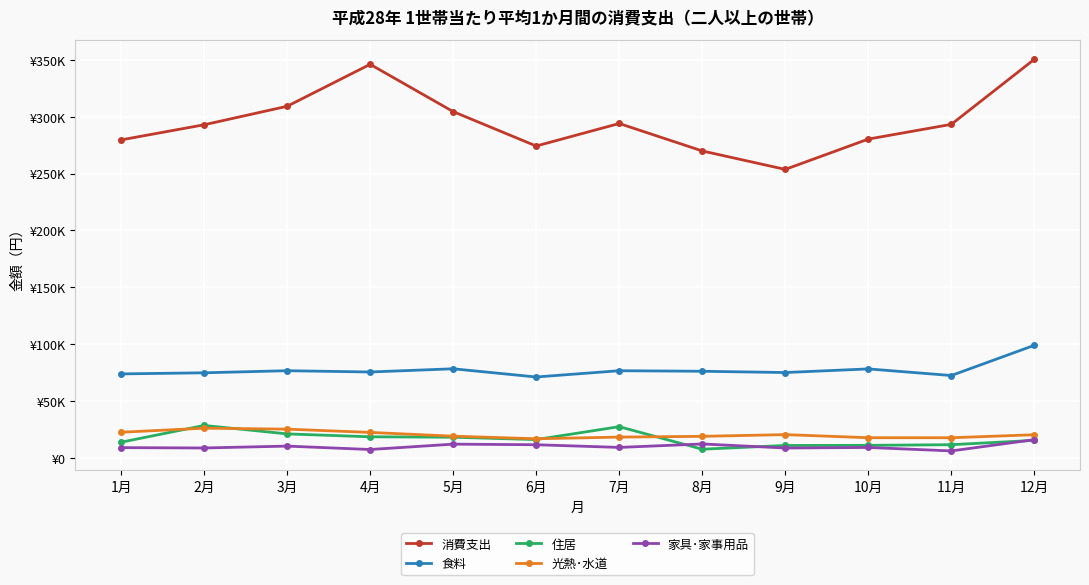

Reading right to left, extract all data points from this chart.

消費支出: 12月=350483	11月=293277	10月=280313	9月=253656	8月=269887	7月=294026	6月=274215	5月=304470	4月=346068	3月=309163	2月=292904	1月=279609
食料: 12月=98958	11月=72370	10月=78187	9月=75003	8月=76115	7月=76598	6月=71076	5月=78297	4月=75476	3月=76604	2月=74766	1月=73793
住居: 12月=15354	11月=11530	10月=10966	9月=10863	8月=7565	7月=27386	6月=16033	5月=18114	4月=18478	3月=21034	2月=28458	1月=13713
光熱･水道: 12月=20292	11月=17641	10月=17668	9月=20400	8月=18886	7月=18227	6月=16748	5月=19028	4月=22335	3月=25206	2月=26063	1月=22486
家具･家事用品: 12月=15962	11月=6060	10月=9100	9月=8615	8月=12179	7月=9140	6月=11506	5月=12013	4月=7304	3月=10290	2月=8645	1月=8949